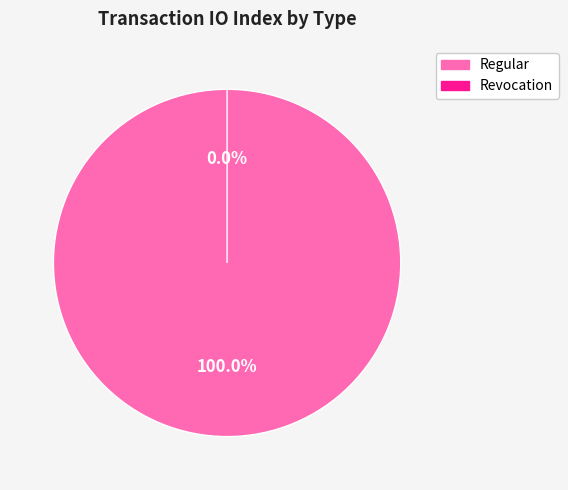

To the nearest percent, what is the difference between the largest and smallest slice percentages?

100%